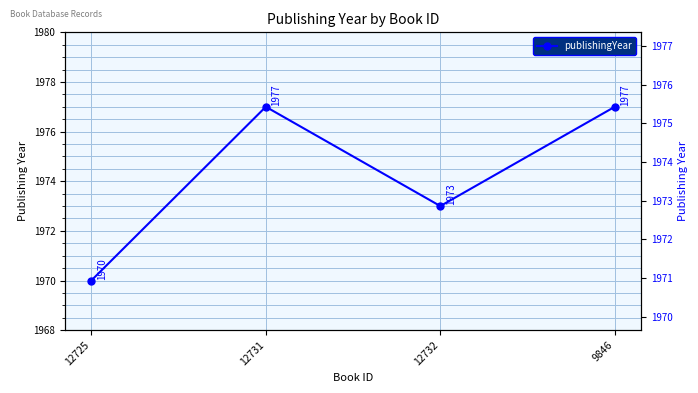

Does the chart have visible grid lines?

Yes